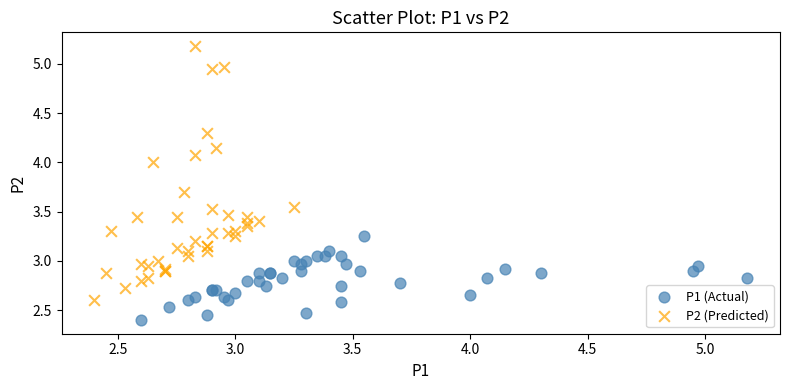

Which series reaches the maximum Y coordinate?

P2 (Predicted)